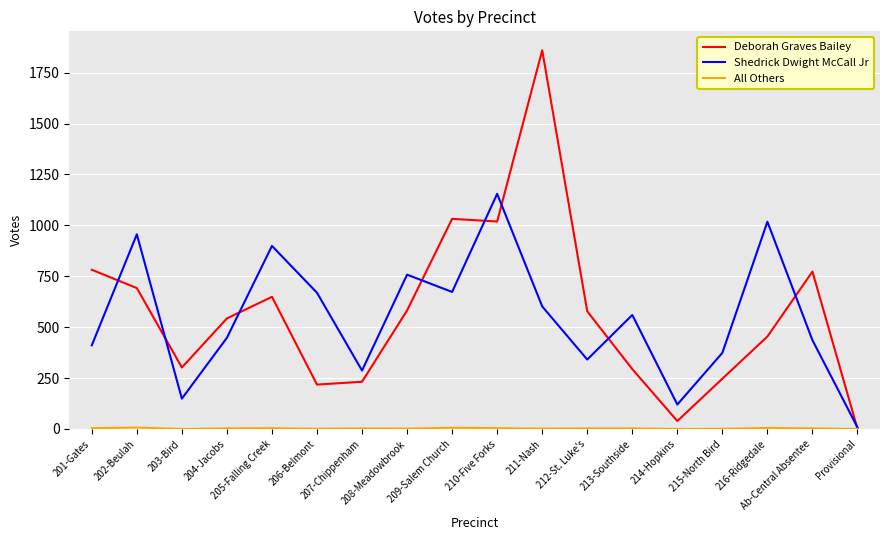

How many lines are shown in the chart?

3